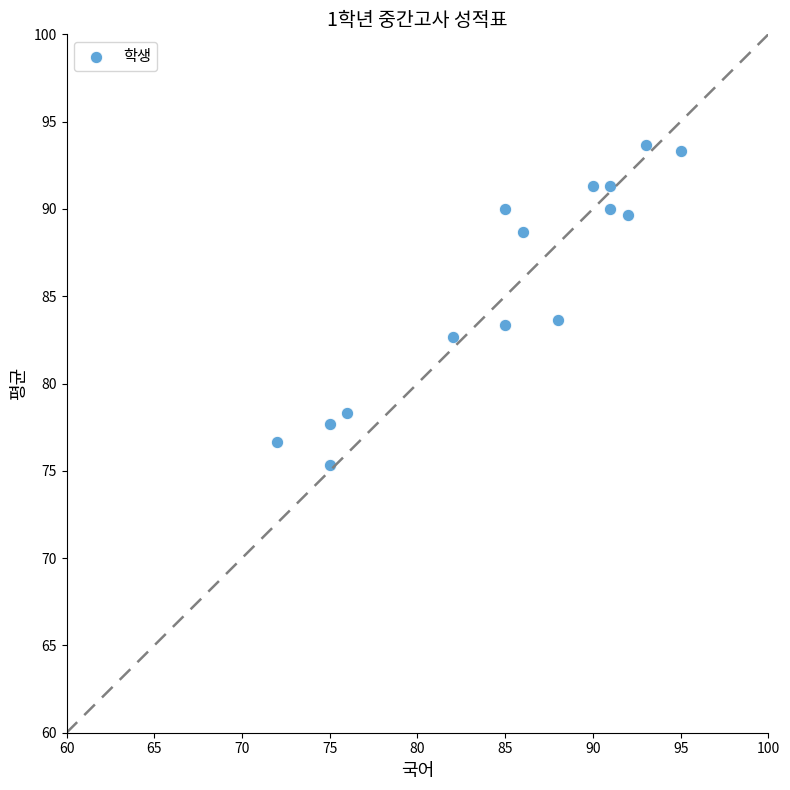

What is the range of X values (max minus min)?

23.0